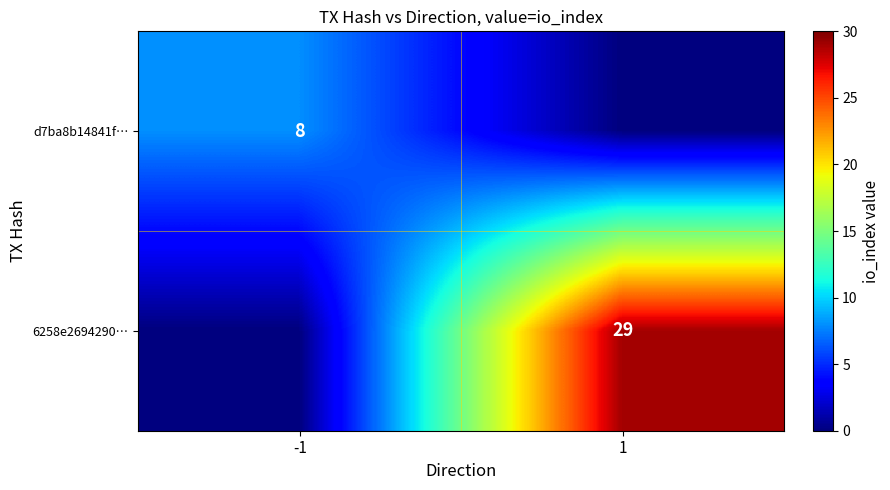

What is the total value across all series at 1?

29